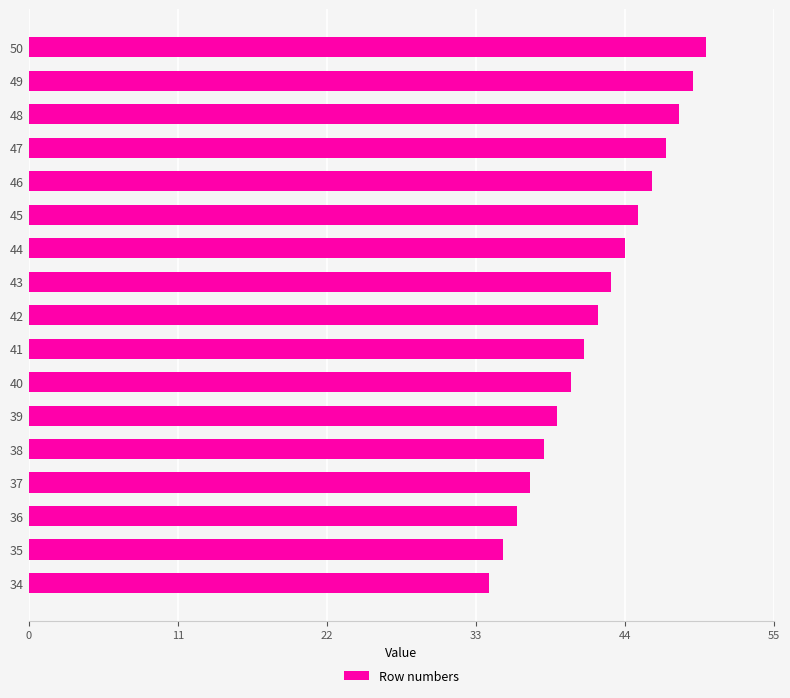

What is the change in value from 35 to 42?

+7